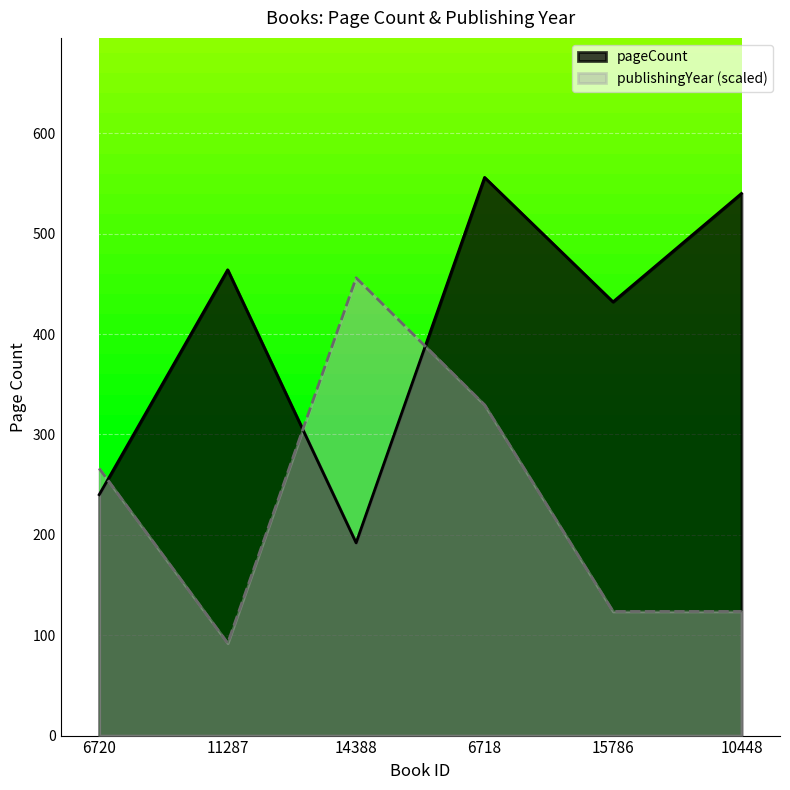

Reading left to right, extract all data points from this chart.

pageCount: 240.0	464.0	192.0	556.0	432.0	540.0
publishingYear: 266.1	92.0	456.0	329.4	123.7	123.7